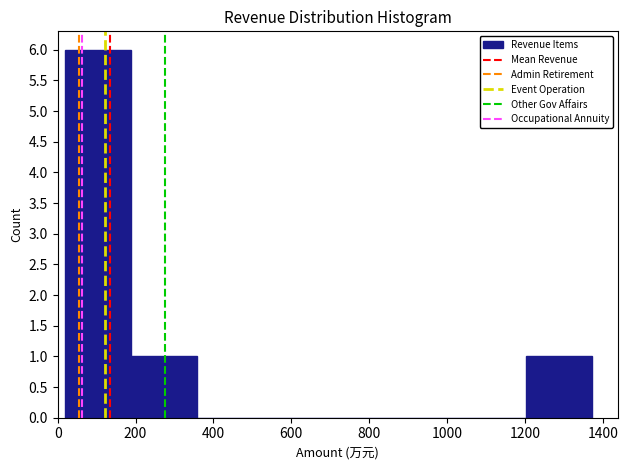

Over which range of the x-axis is the bar tallest?

20 to 180